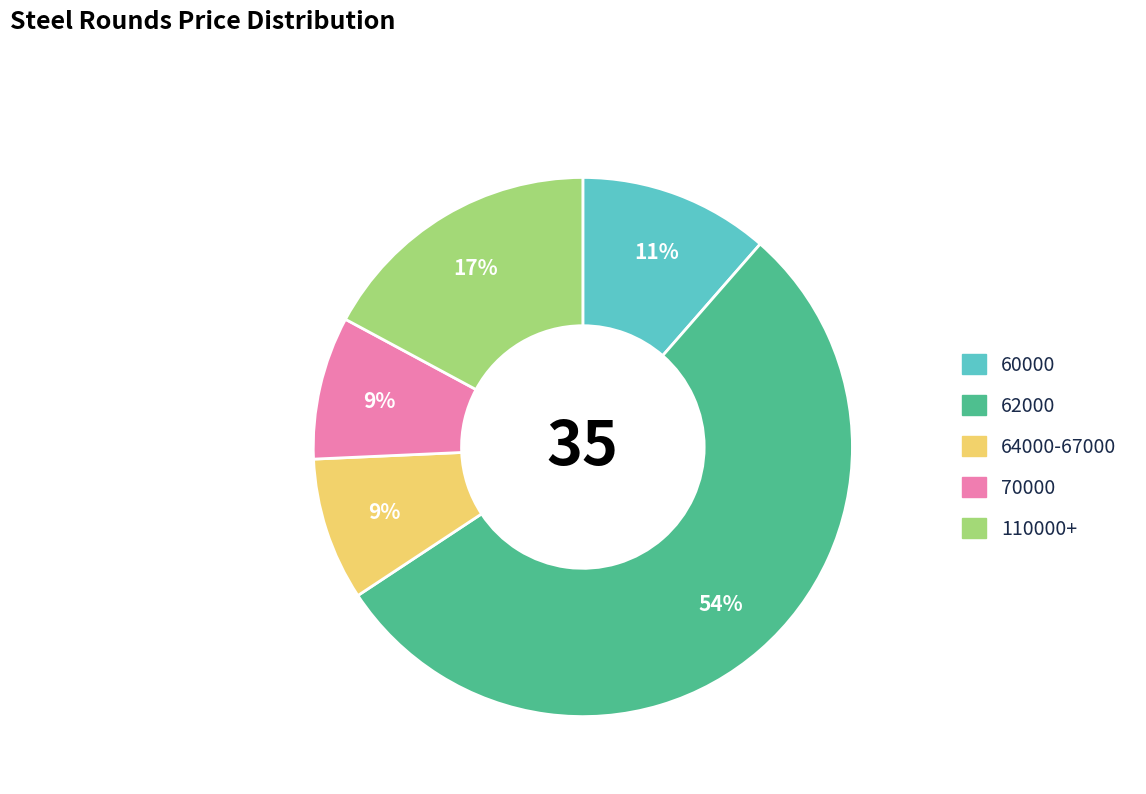

Does any single category account for the majority?

Yes